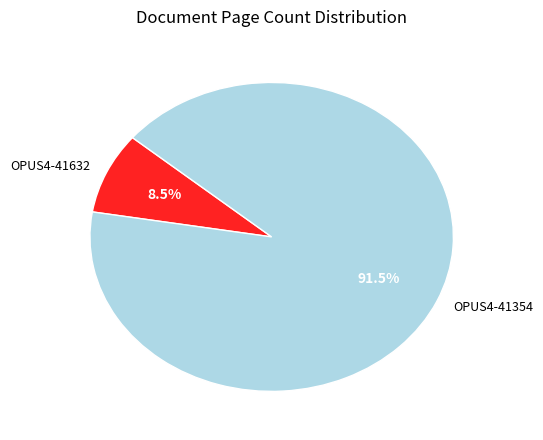

Does any single category account for the majority?

Yes